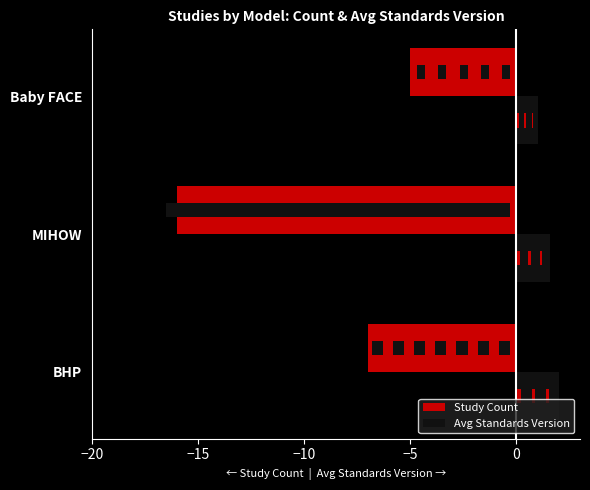

How many bars are there in total?

6